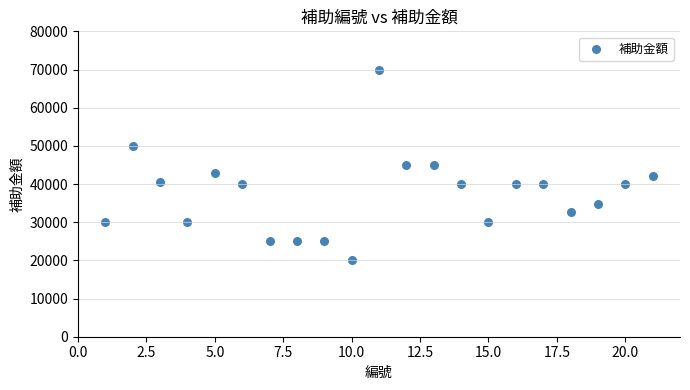

What is the range of Y values (max minus min)?

50000